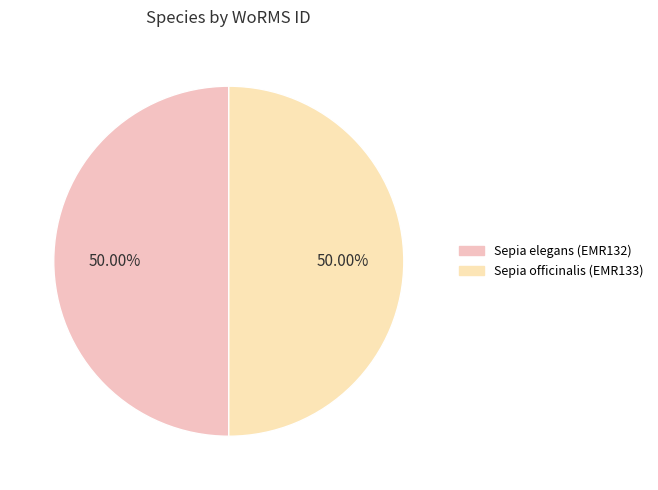

What percentage is the Sepia officinalis (EMR133) slice, to the nearest percent?

50%